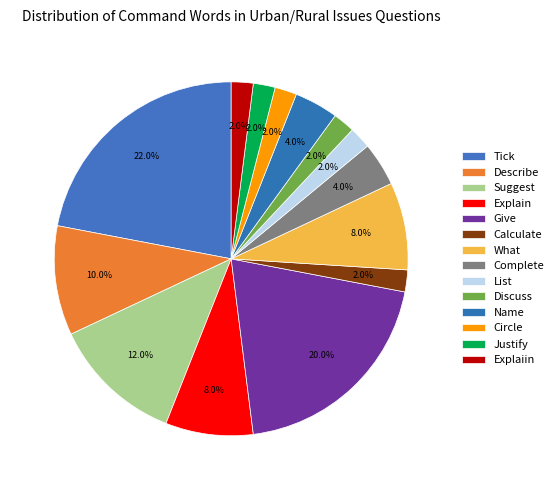

Which category has the smallest portion of the pie?

Calculate